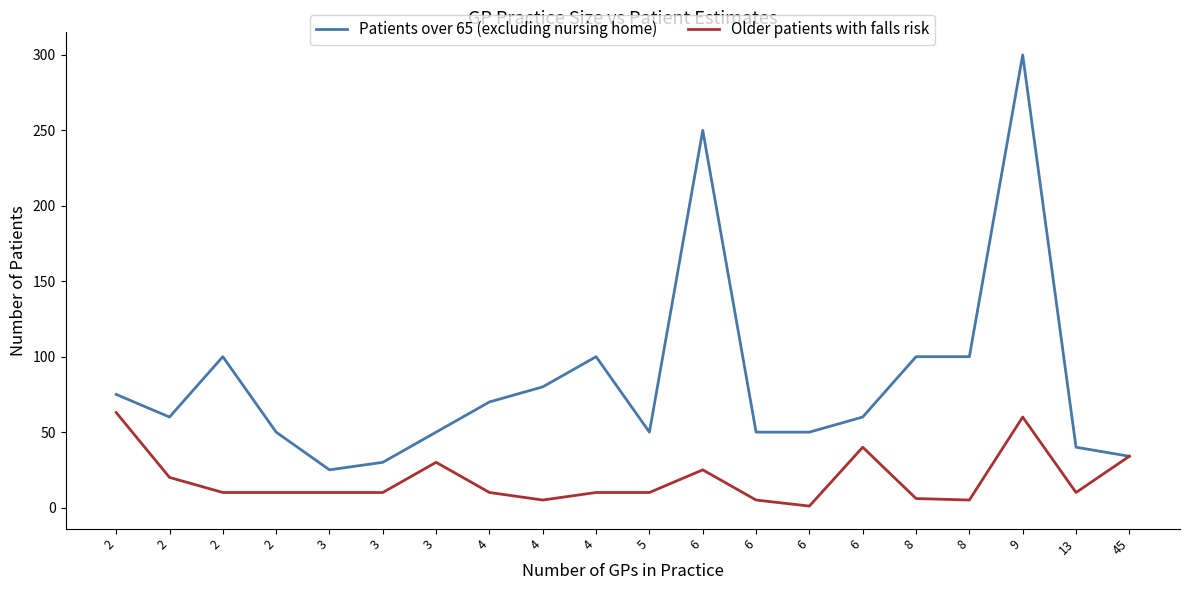

List the series in order of their peak value, lowest first.

Older patients with falls risk, Patients over 65 (excluding nursing home)